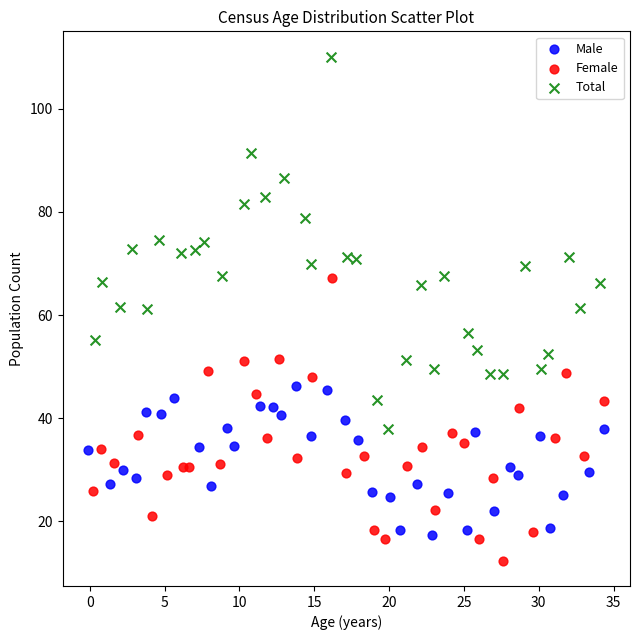

Which series contains the highest Y value?

Total